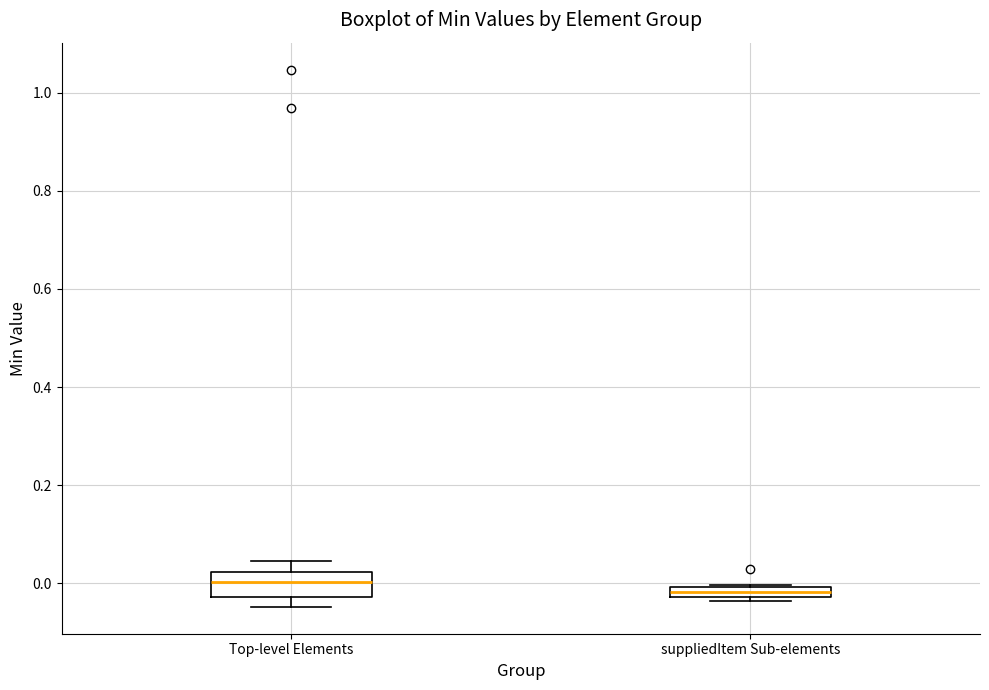

Which box is the tallest, from its lower edge to its upper edge?

Top-level Elements